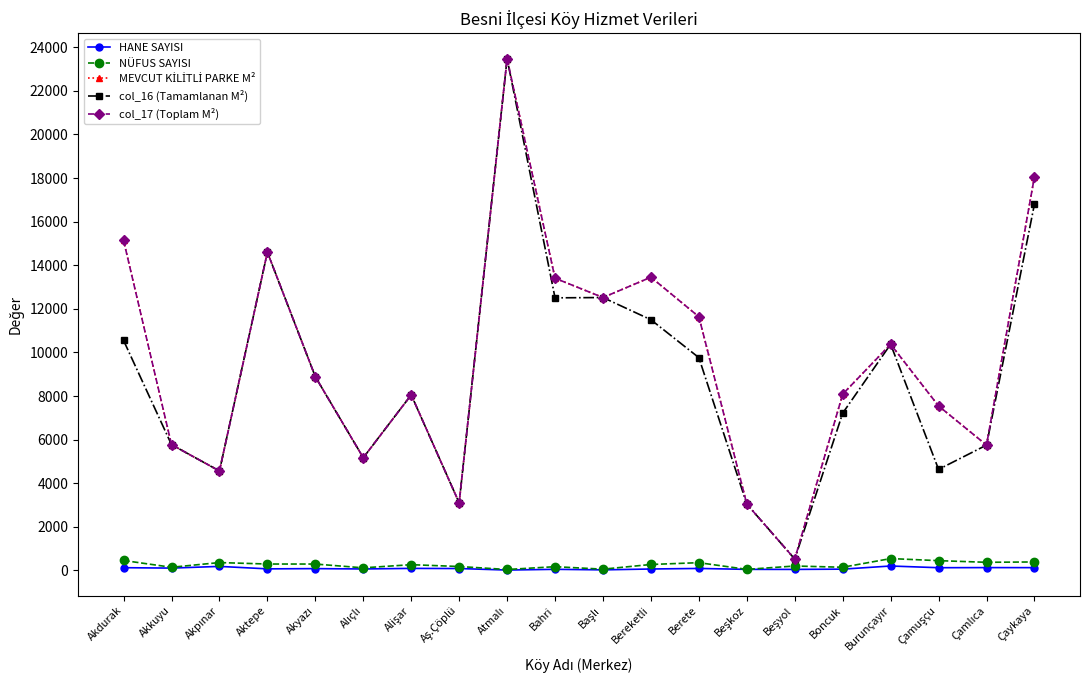

Which series changed the most between Aktepe and Alişar?

MEVCUT KİLİTLİ PARKE M²